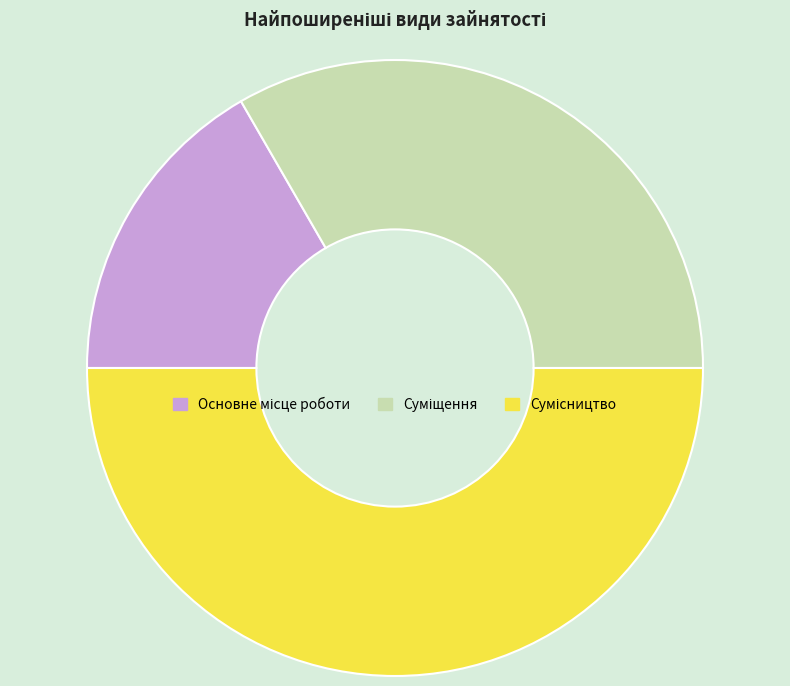

True or false: Сумісництво accounts for 39% of the total.

False